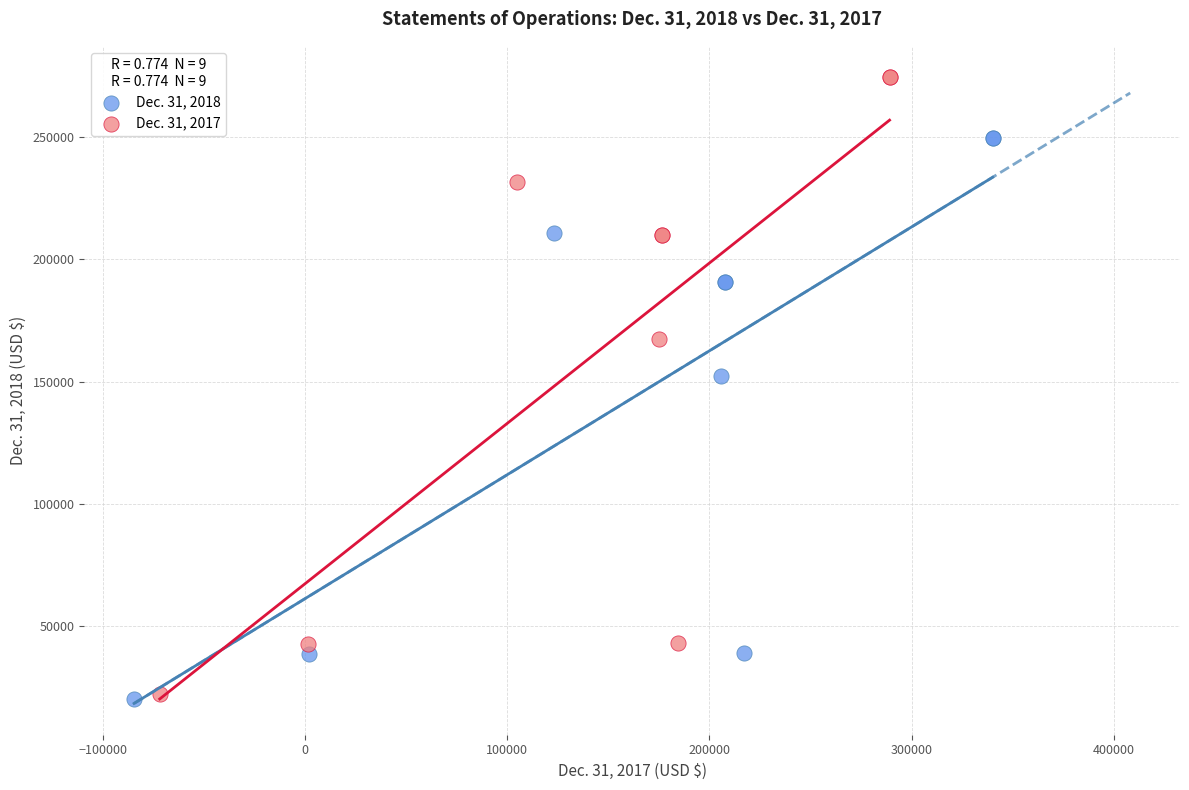

Which series has the widest spread of Y values?

Dec. 31, 2017